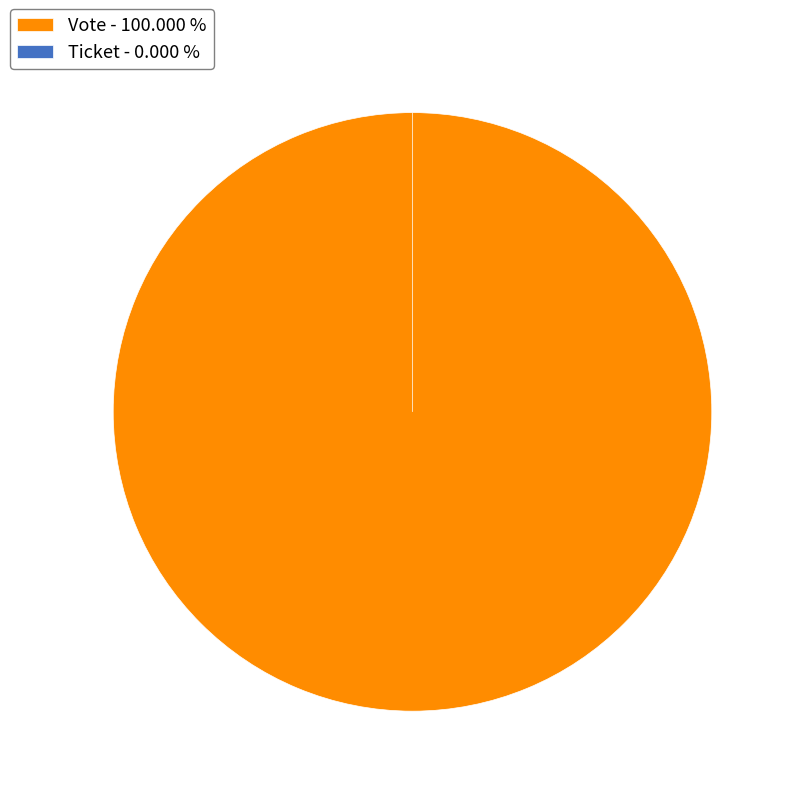

The Vote slice represents 100% of the pie. True or false?

True